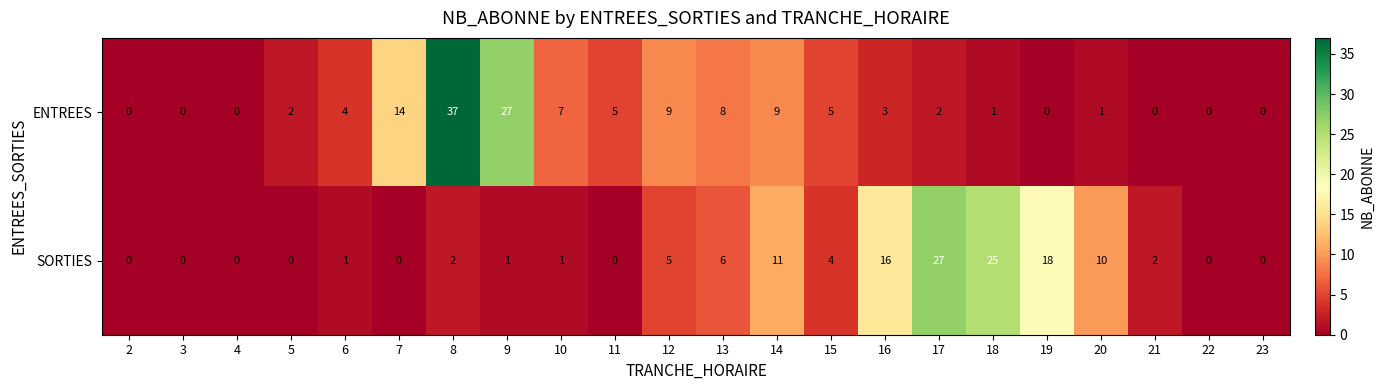

At which category does the chart reach its peak across all series?

8